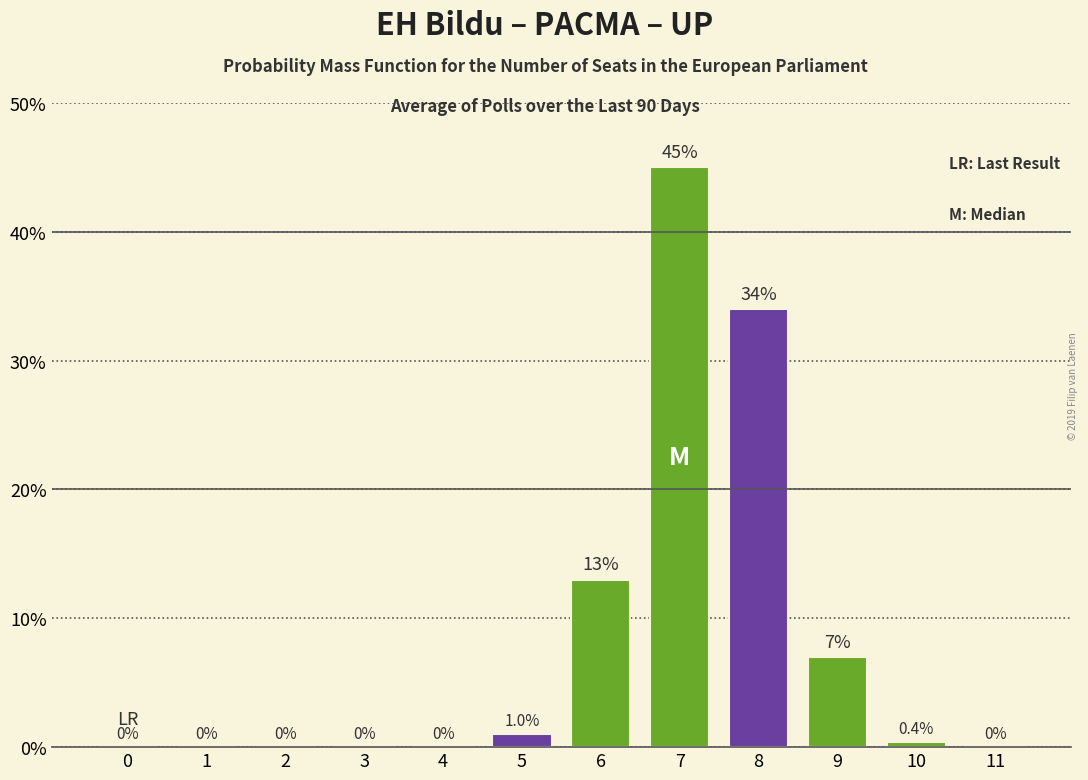

Reading right to left, transcribe all the data shown in this chart.

11=0.0	10=0.4	9=7.0	8=34.0	7=45.0	6=13.0	5=1.0	4=0.0	3=0.0	2=0.0	1=0.0	0=0.0